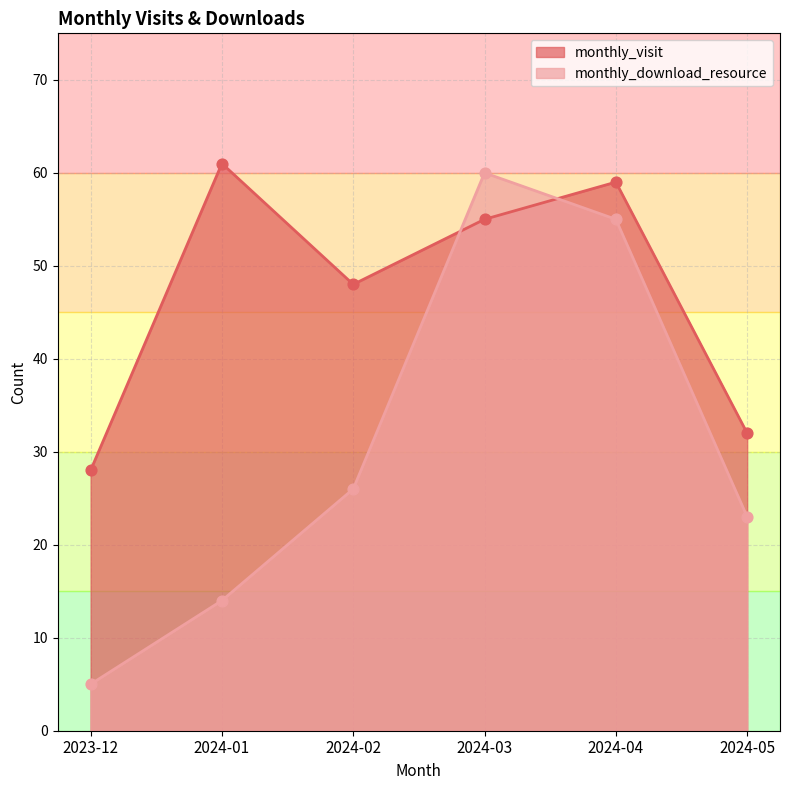

Which series has the largest total across all categories?

monthly_visit